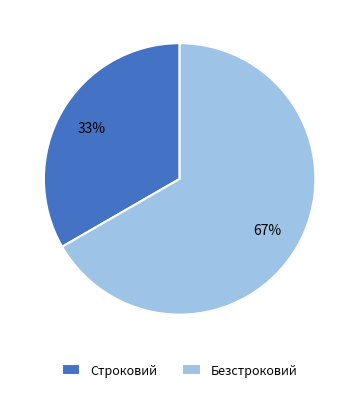

To the nearest percent, what is the combined percentage of Безстроковий and Строковий?

100%